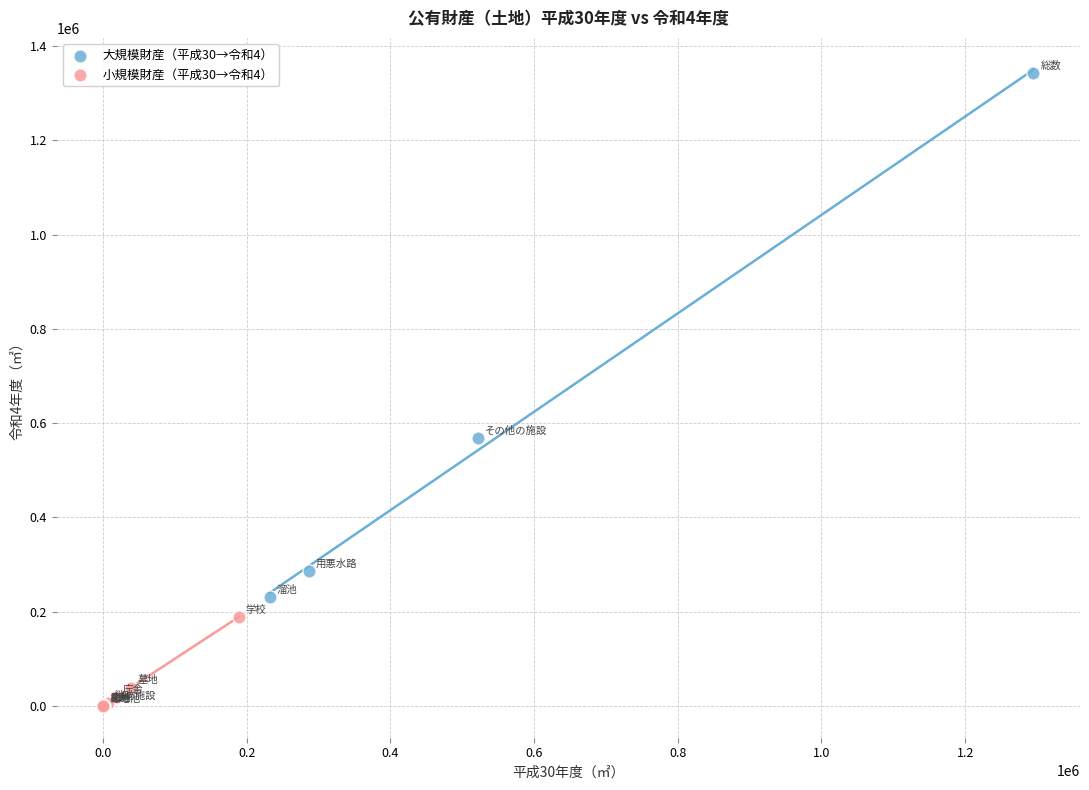

Which series contains the lowest Y value?

小規模財産（平成30→令和4）